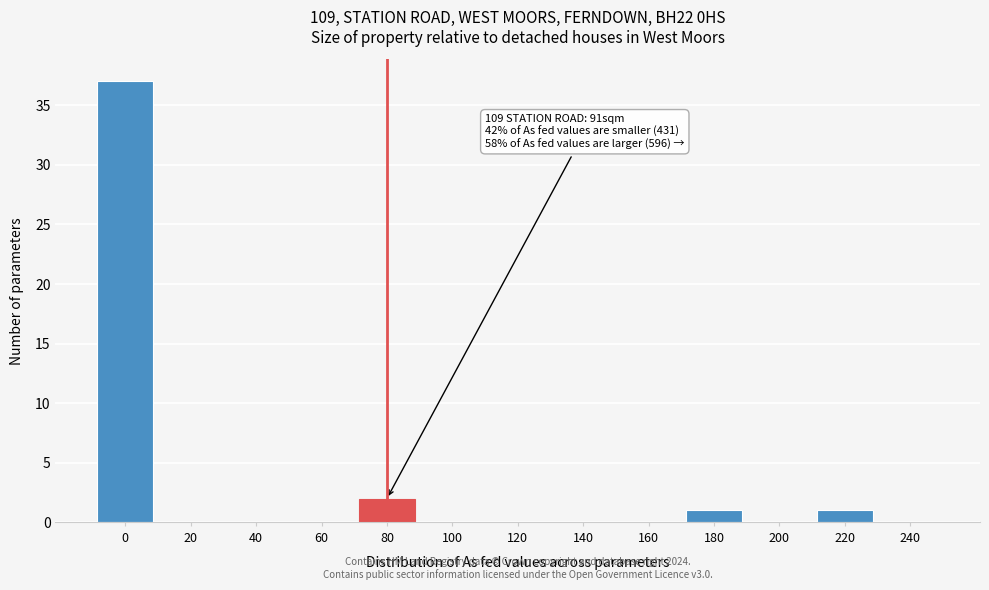

Reading left to right, extract all data points from this chart.

0=37	20=0	40=0	60=0	80=2	100=0	120=0	140=0	160=0	180=1	200=0	220=1	240=0